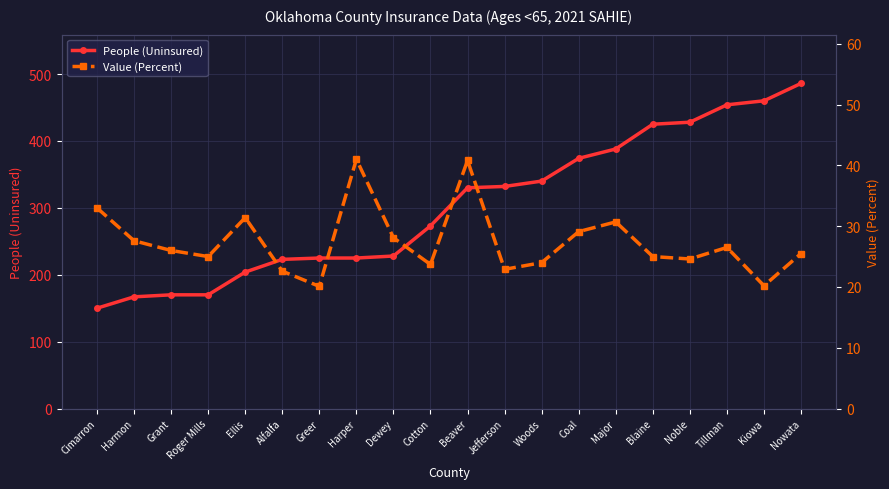

What is the difference between the highest and lowest values at Cotton?

249.3